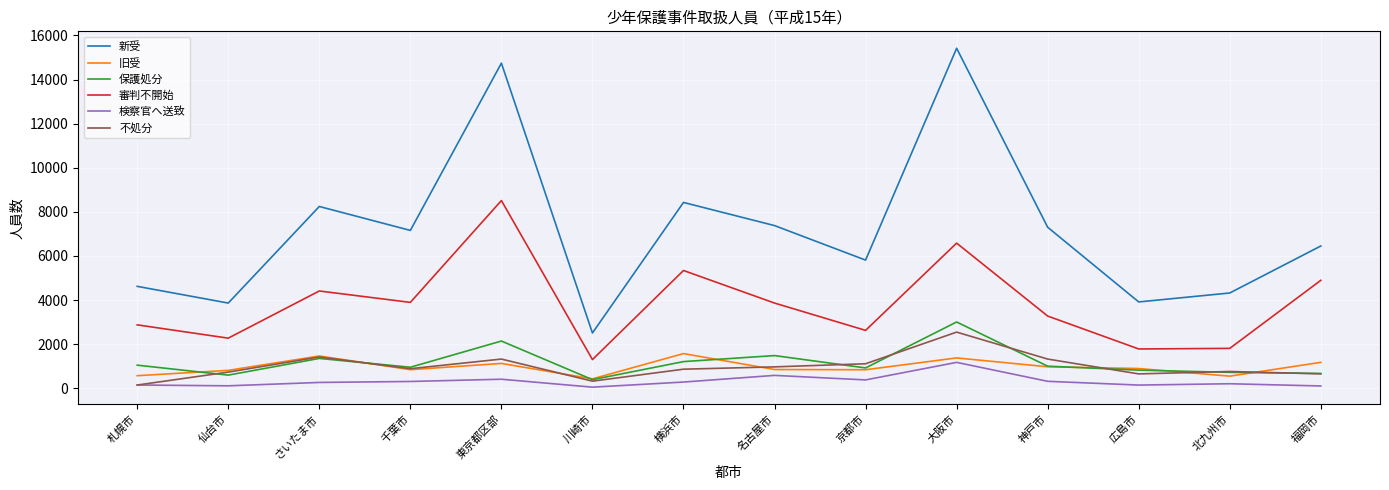

Rank the series by their maximum value, from highest to lowest.

新受, 審判不開始, 保護処分, 不処分, 旧受, 検察官へ送致